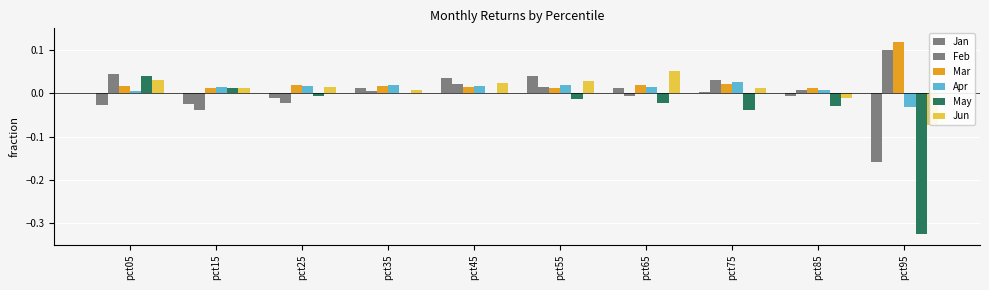

At which category does the chart reach its minimum across all series?

pct95